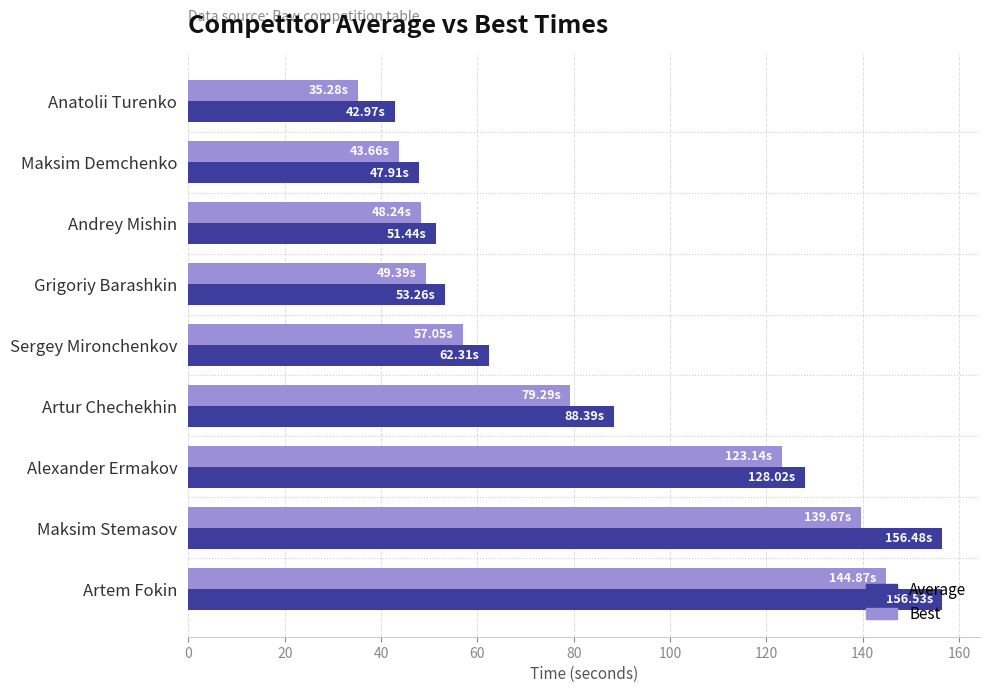

Rank the series by their maximum value, from lowest to highest.

Best, Average